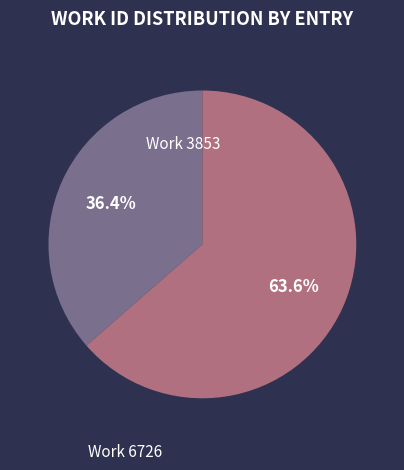

Does any single category account for the majority?

Yes